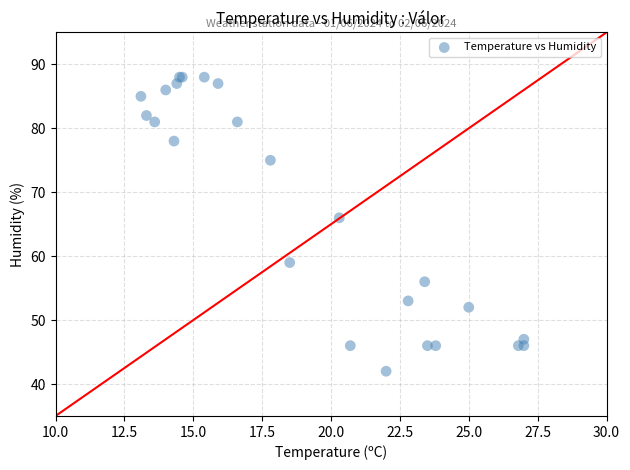

What Y value in the scatter plot is closest to 65?

66